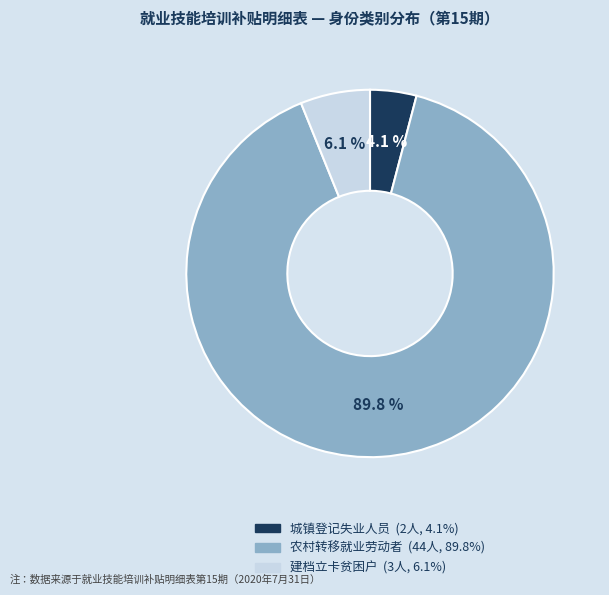

How many slices are in this pie chart?

3